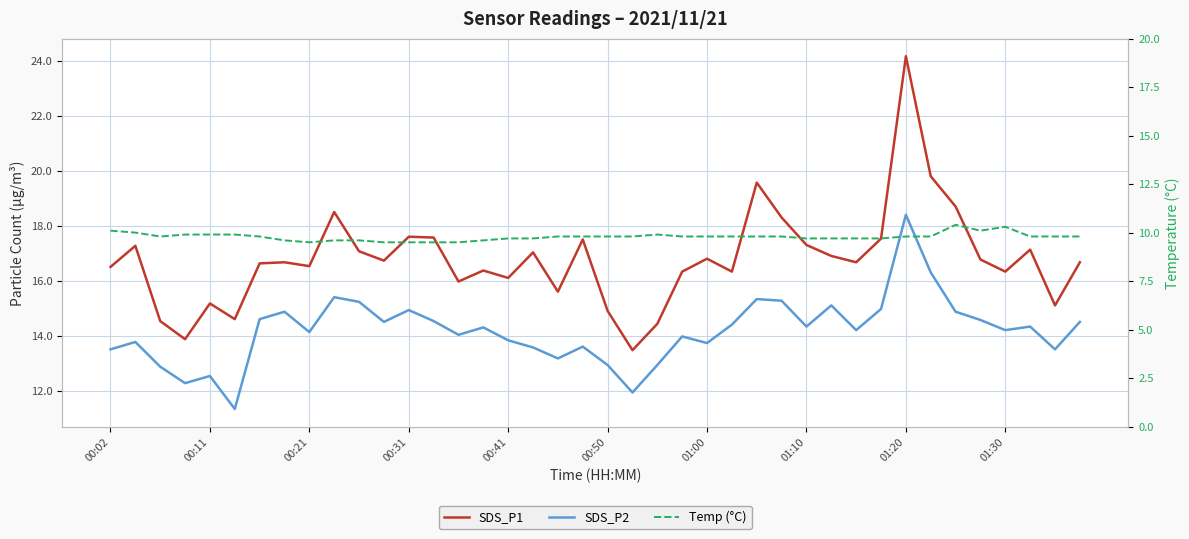

True or false: SDS_P1 has more than 1 interior local peaks.

True